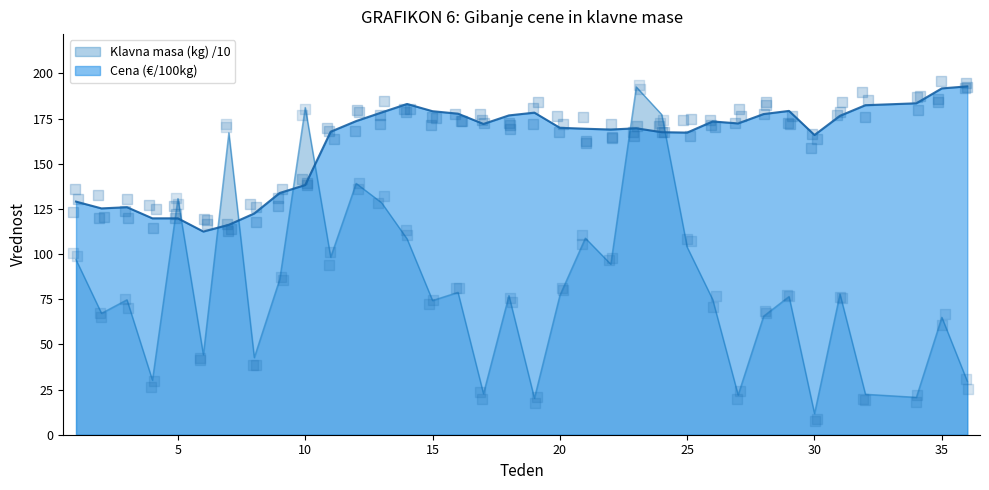

What is the total value across all series at 16?

256.5